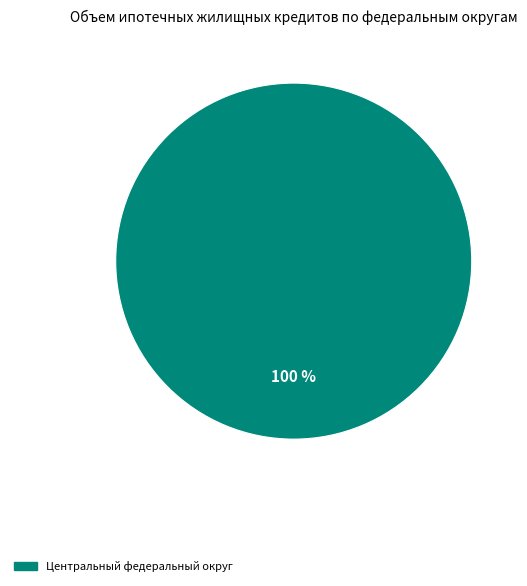

To the nearest percent, what portion does Центральный федеральный округ represent?

100%